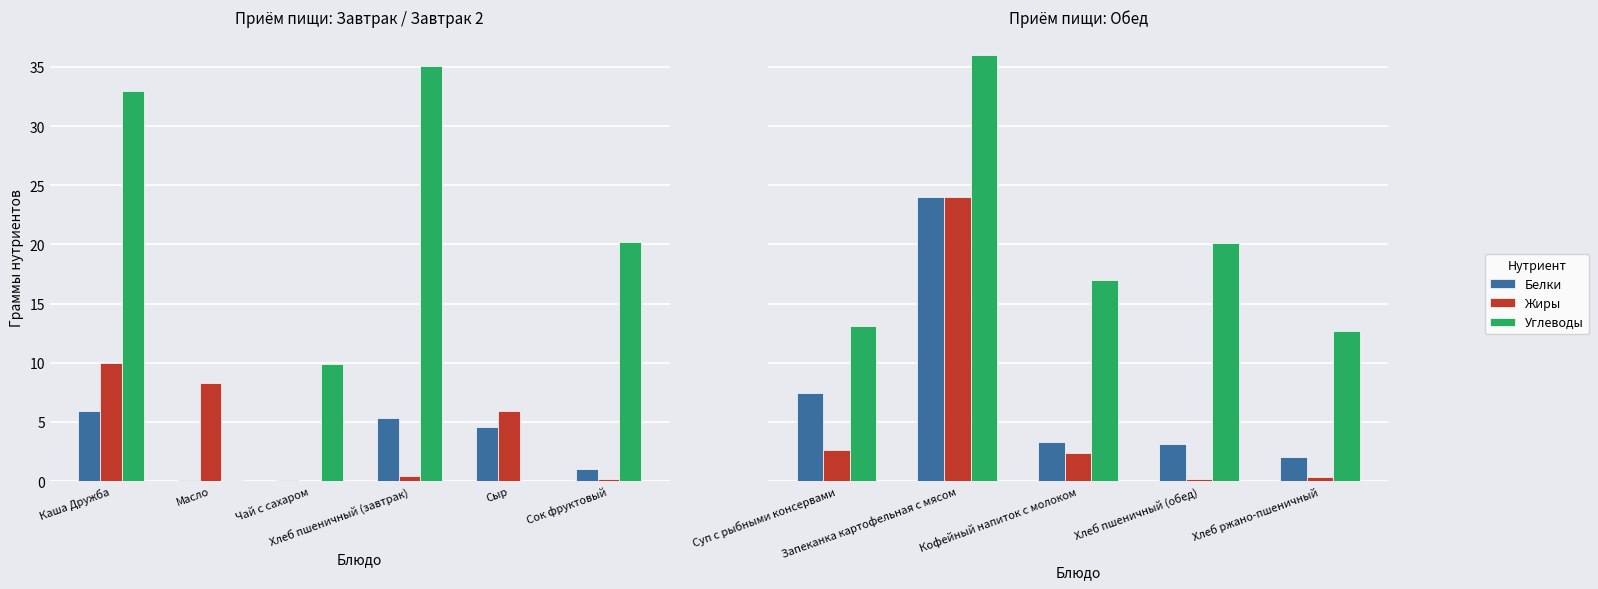

List the series in order of their peak value, lowest first.

Белки, Жиры, Углеводы